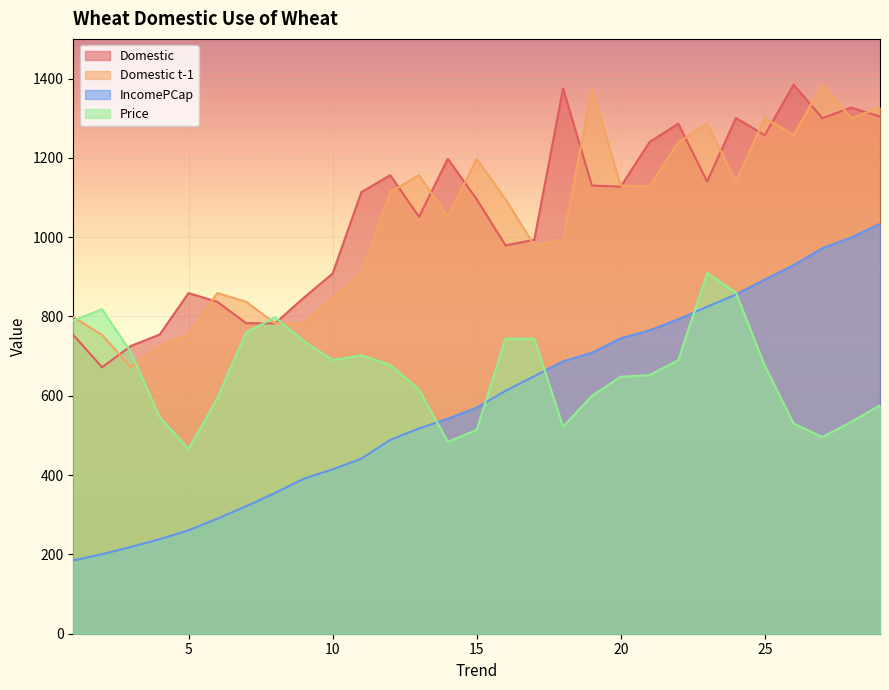

Where is Domestic t-1 nearest to the value 1028?

14